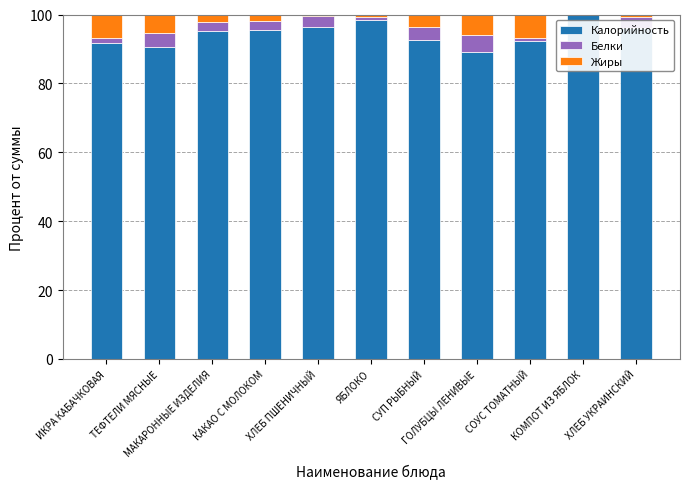

What are all the series names shown in the legend?

Калорийность, Белки, Жиры